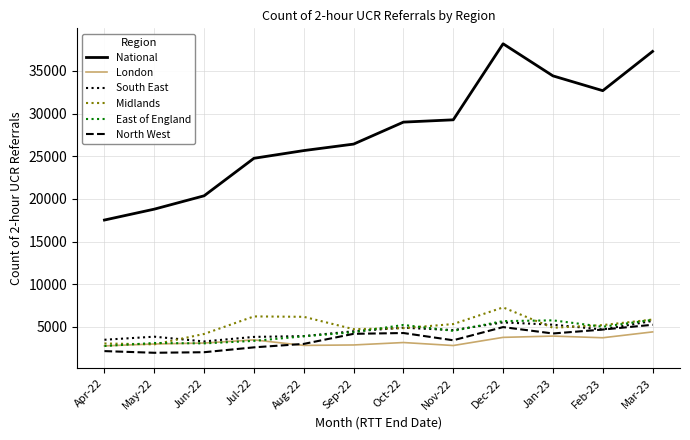

What is the total value across all series at Jun-22?

36025